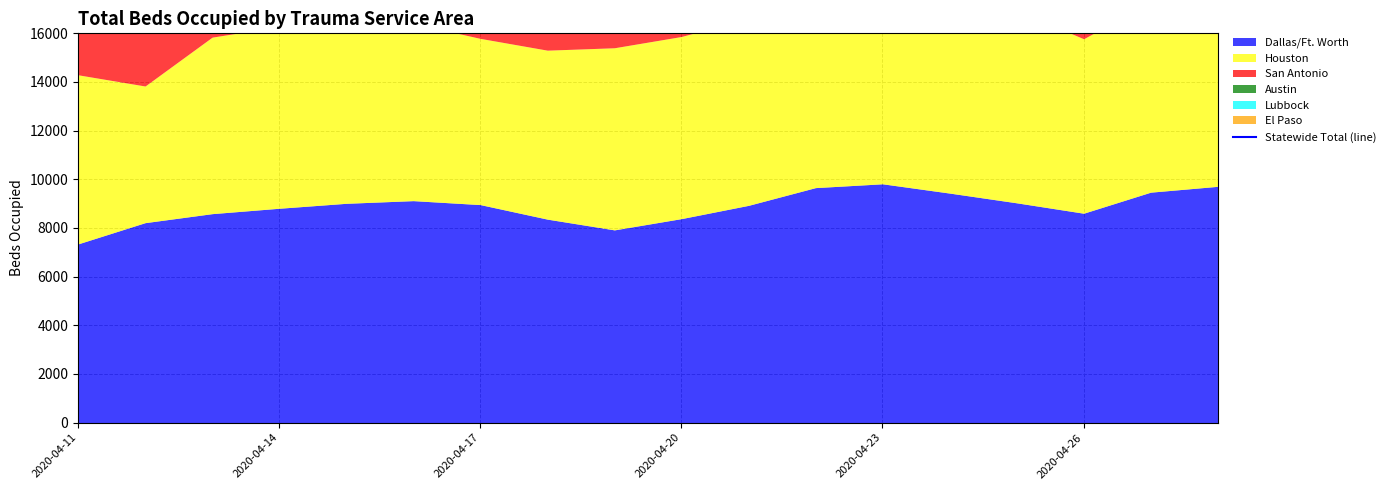

Which category has the lowest value across all series?

2020-04-14